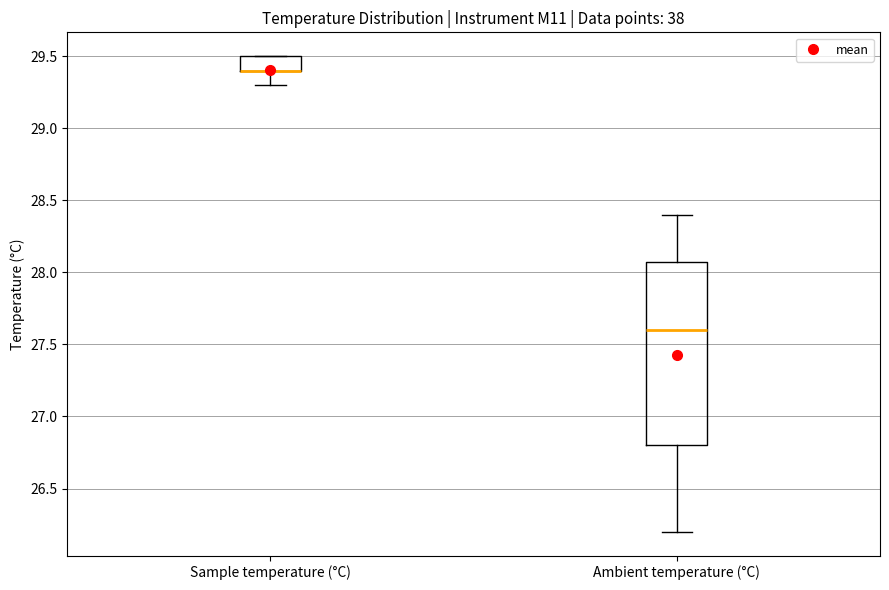

Where is the lower edge of the box for Sample temperature (°C) on the y-axis? The values are not printed on the chart, so give them approximately, as read against the axis.

29.4